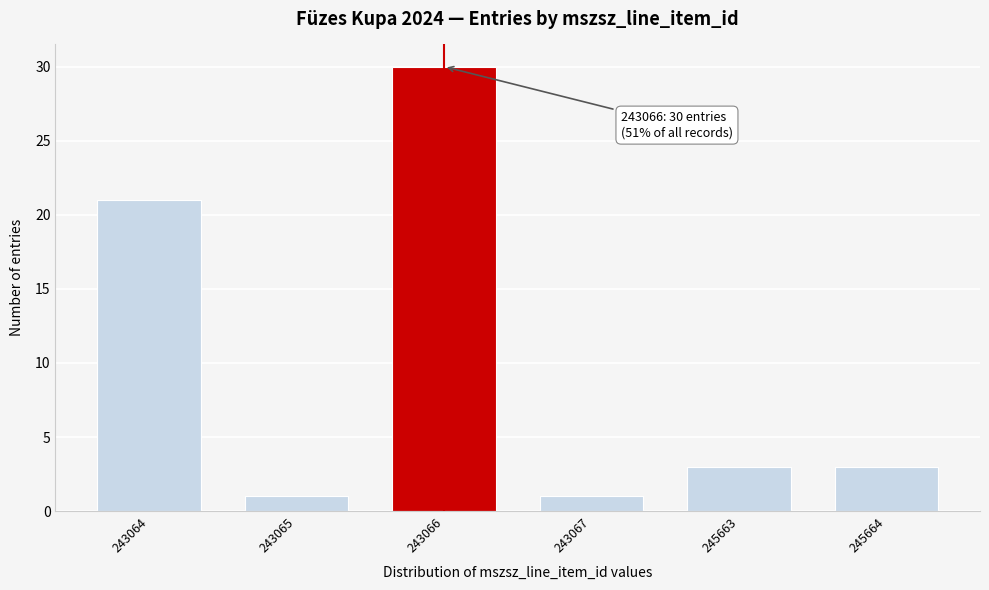

Reading right to left, transcribe all the data shown in this chart.

3	3	1	30	1	21